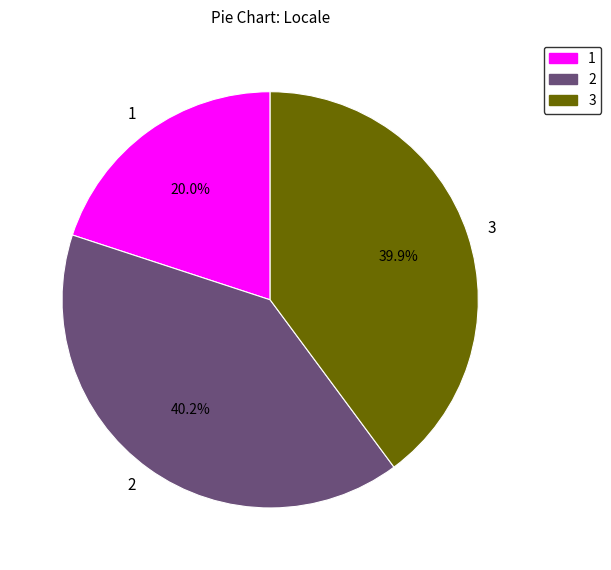

Between 3 and 1, which is larger?

3